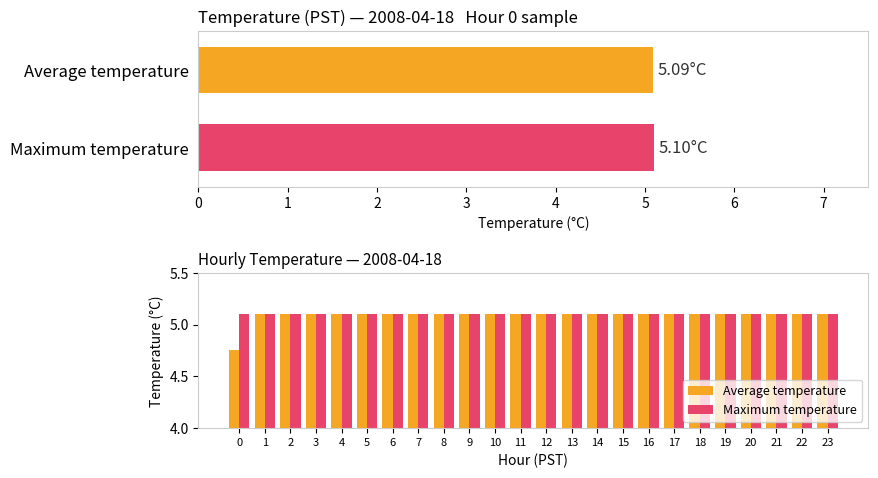

Reading left to right, extract all data points from this chart.

Average temperature: 0=4.8	1=5.1	2=5.1	3=5.1	4=5.1	5=5.1	6=5.1	7=5.1	8=5.1	9=5.1	10=5.1	11=5.1	12=5.1	13=5.1	14=5.1	15=5.1	16=5.1	17=5.1	18=5.1	19=5.1	20=5.1	21=5.1	22=5.1	23=5.1
Maximum temperature: 0=5.1	1=5.1	2=5.1	3=5.1	4=5.1	5=5.1	6=5.1	7=5.1	8=5.1	9=5.1	10=5.1	11=5.1	12=5.1	13=5.1	14=5.1	15=5.1	16=5.1	17=5.1	18=5.1	19=5.1	20=5.1	21=5.1	22=5.1	23=5.1